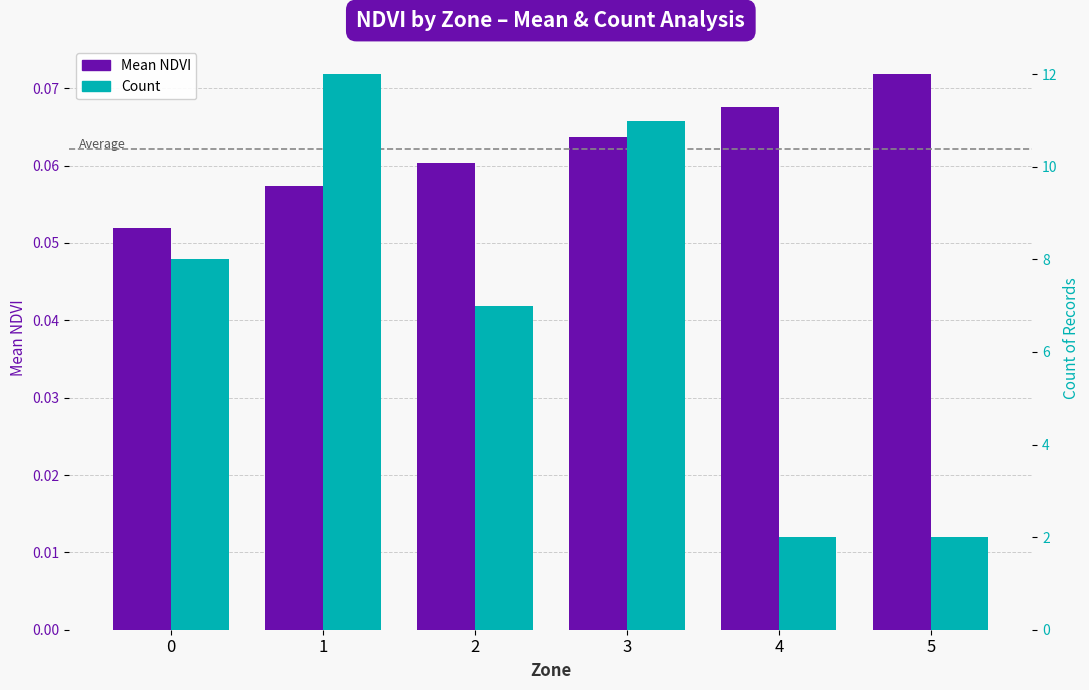

Which series has the widest spread of values?

Count